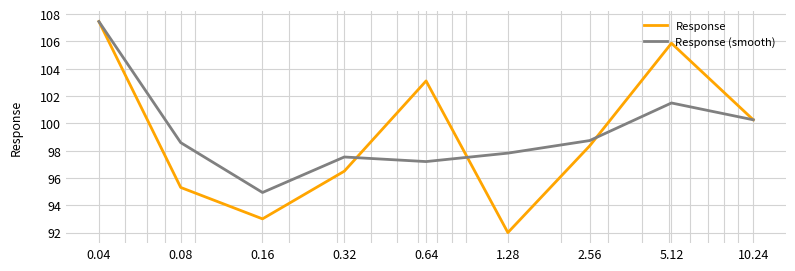

Count the number of data series in this chart.

2